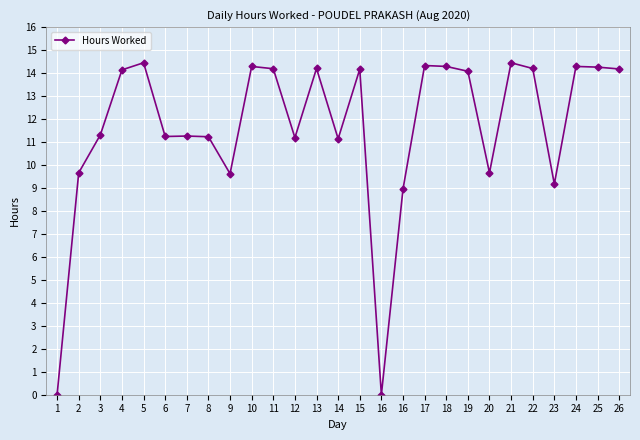

Where is the first local minimum?

6